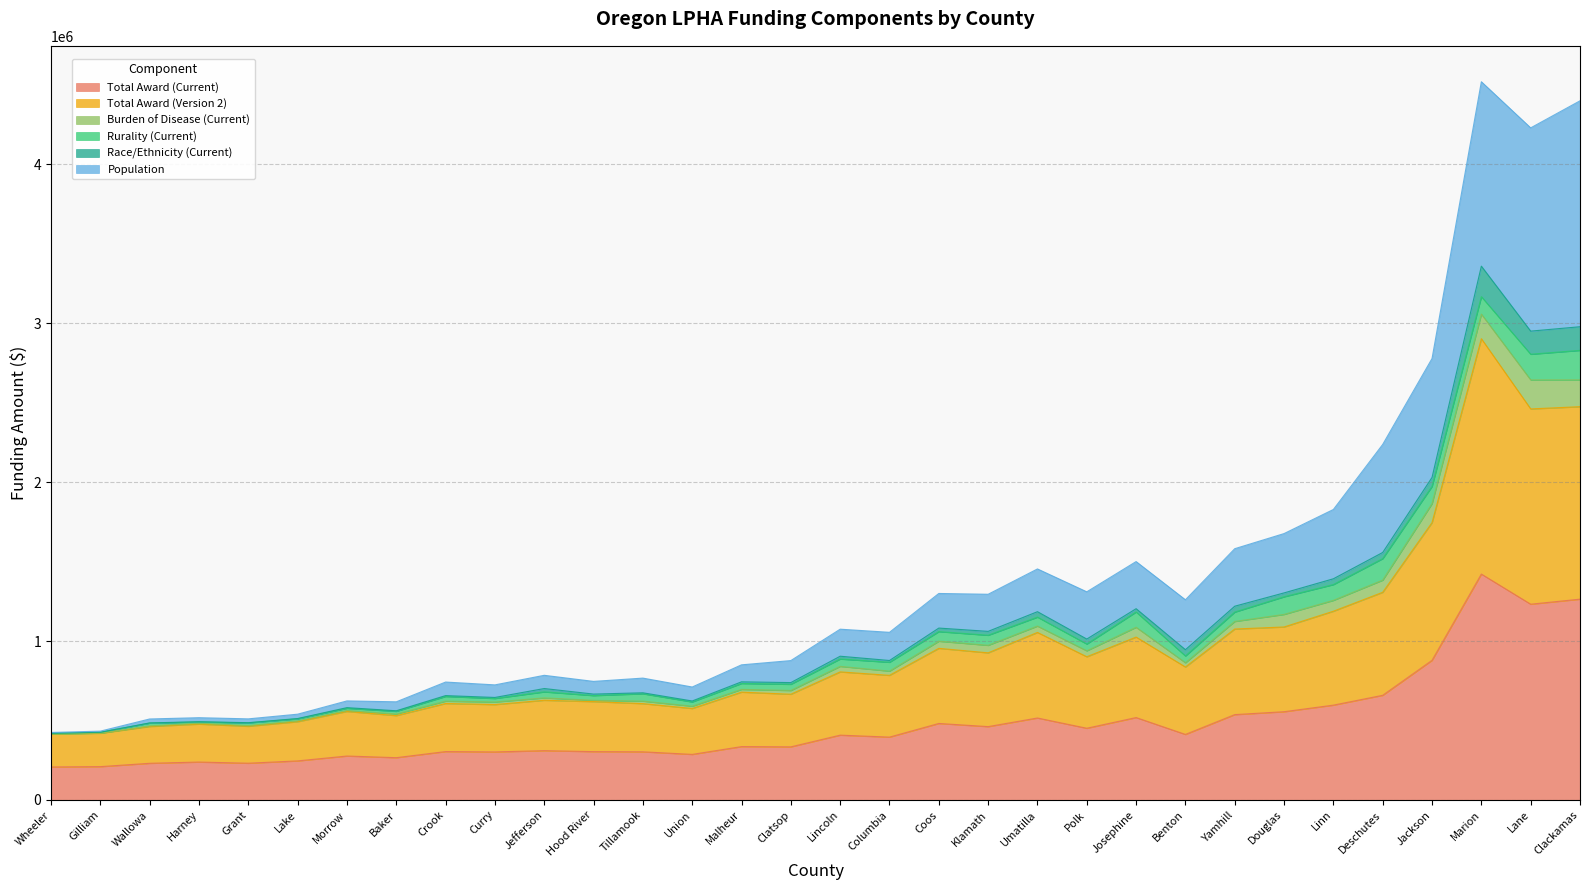

Is it true that Total Award (Current) equals 2017512.6 at Lane?

False